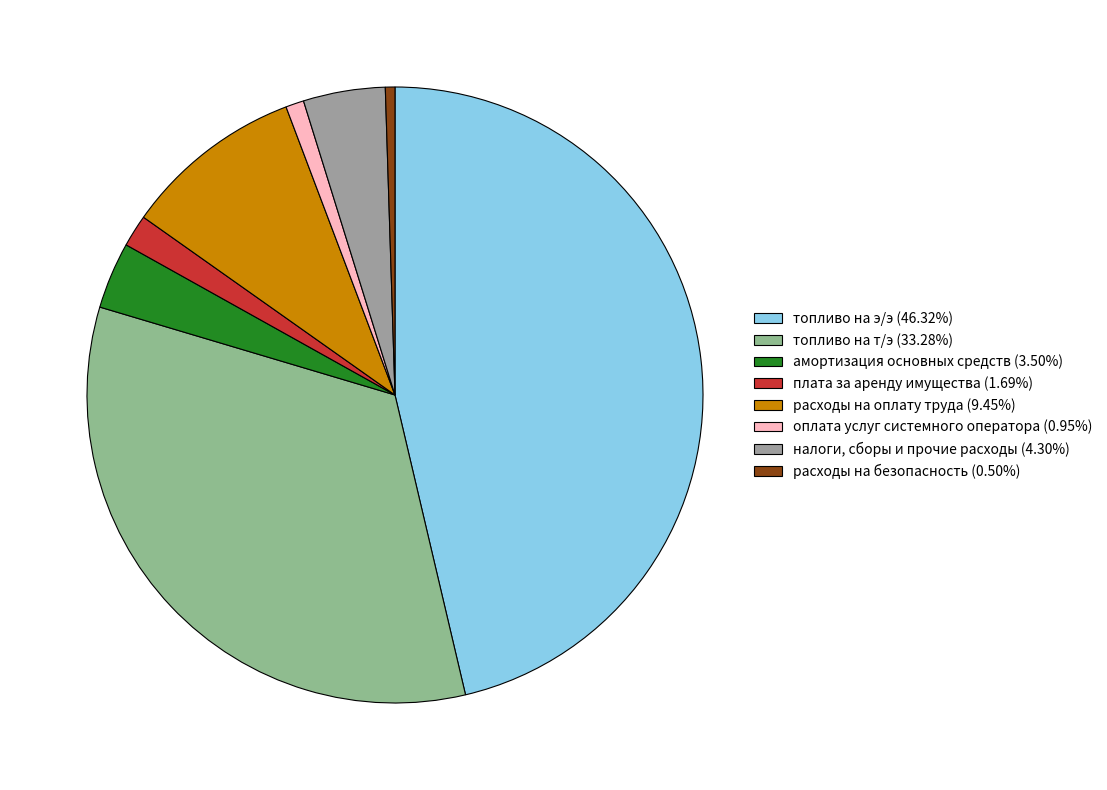

How many slices are in this pie chart?

8